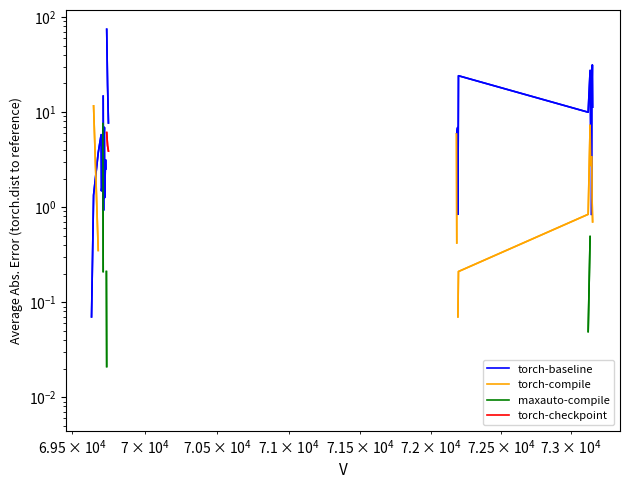

Count the number of categories in the chart.

40